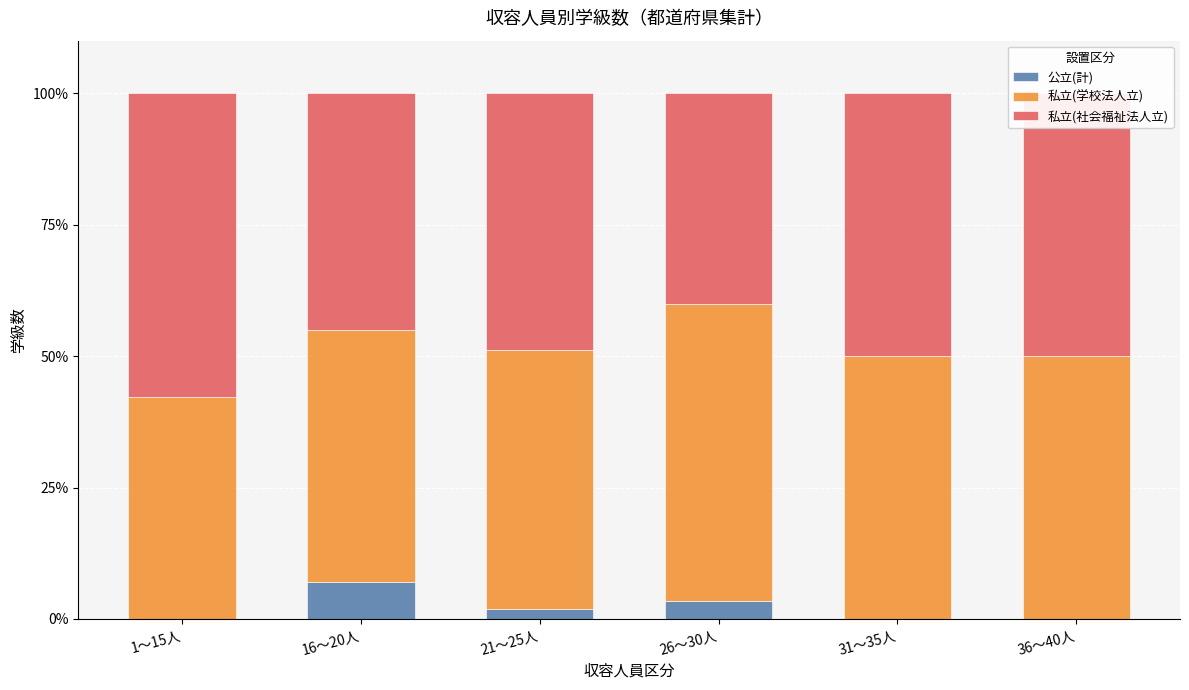

How many series are shown in this chart?

3